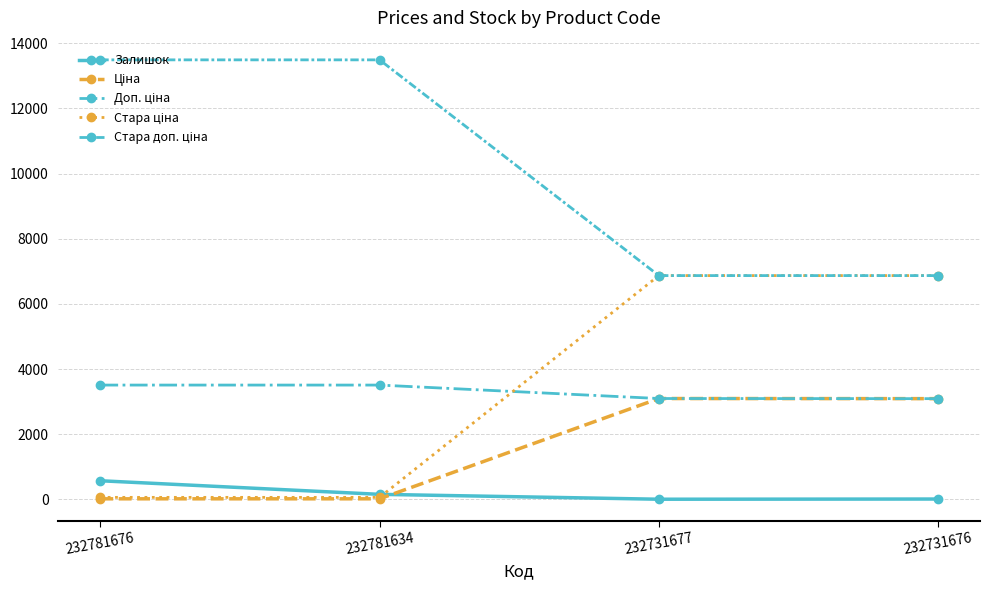

What is the highest value of the Залишок series?

570.0